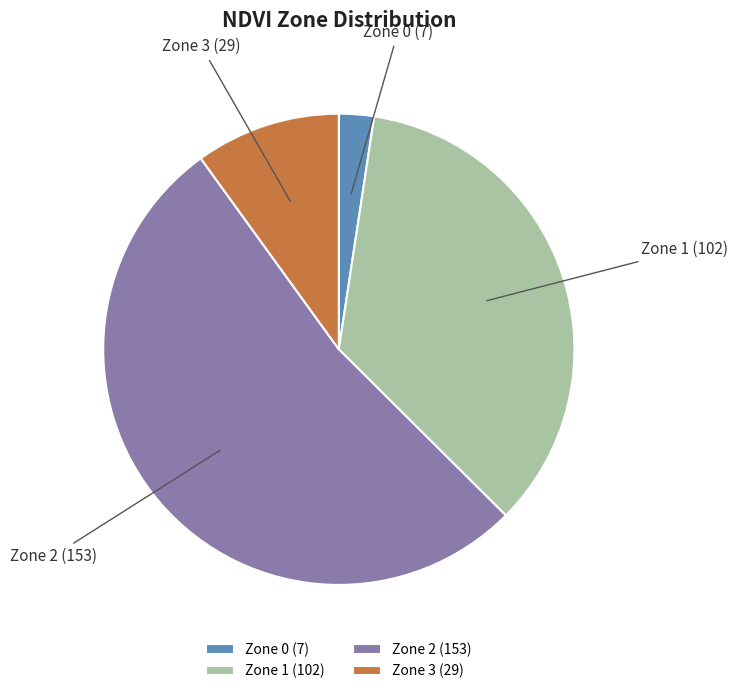

Which category accounts for the majority?

Zone 2 (153)